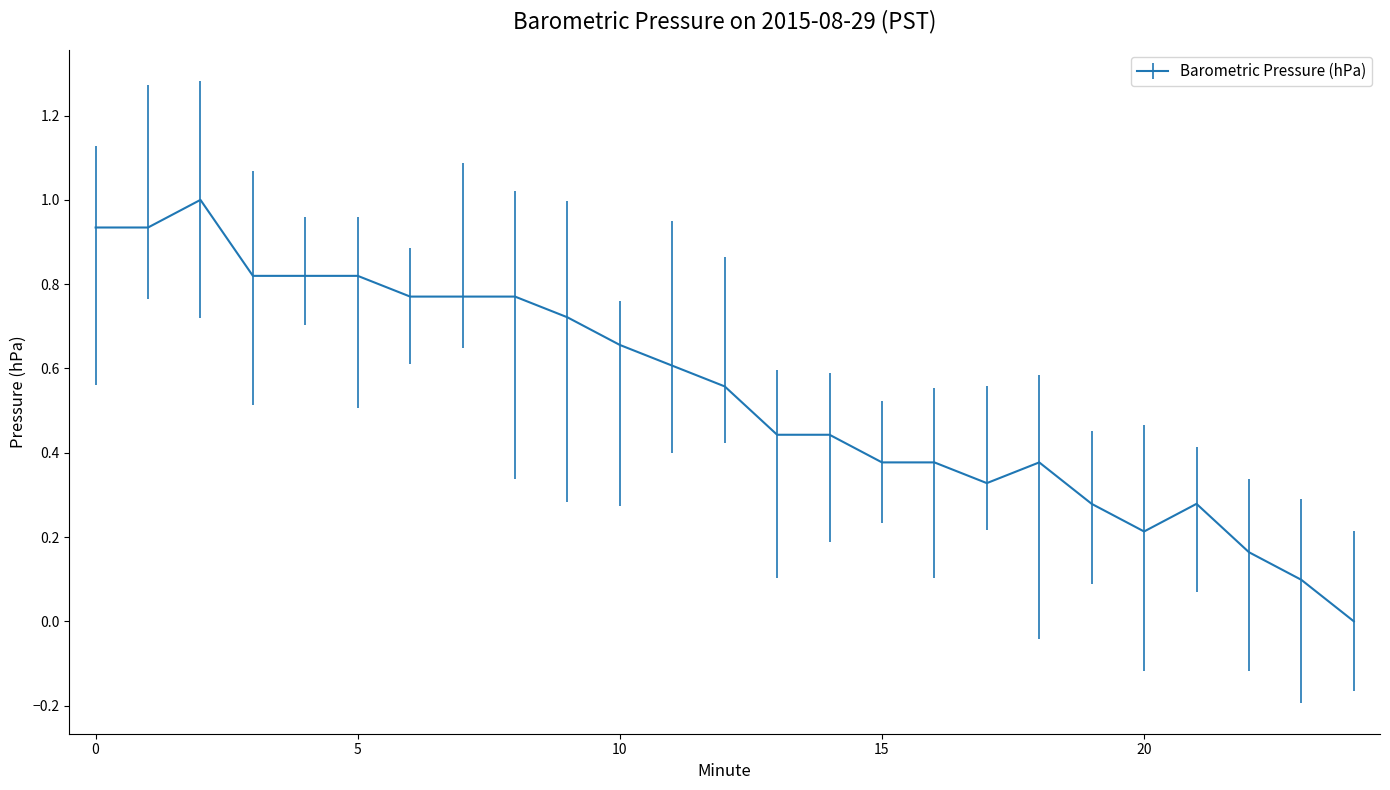

What is the maximum value shown in the chart?

1.0